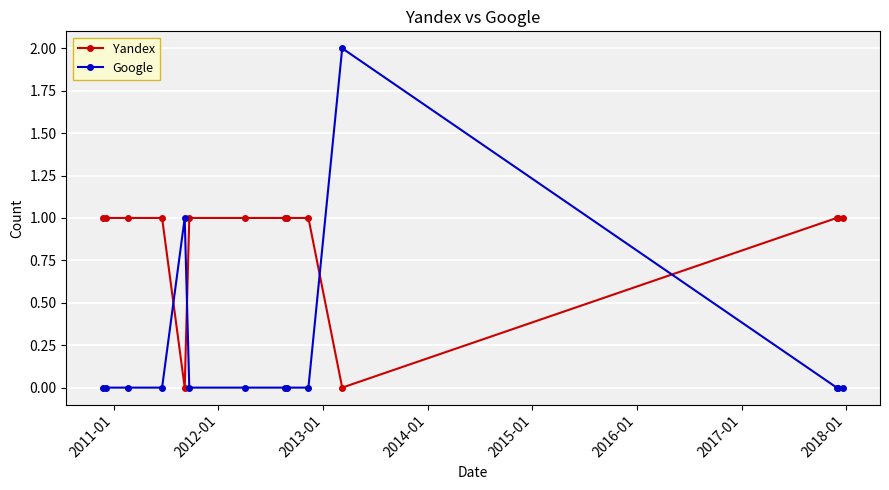

What is the maximum value for Google?

2